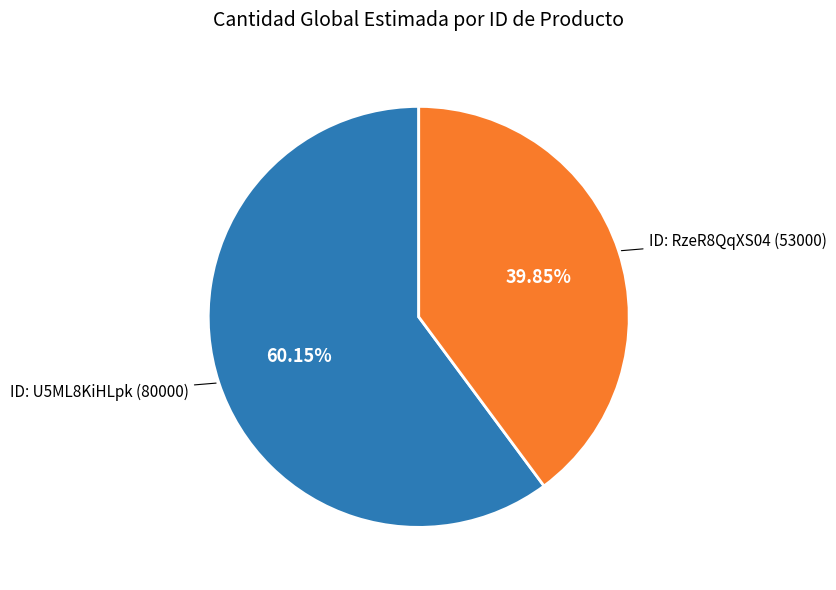

How many segments does this pie chart have?

2